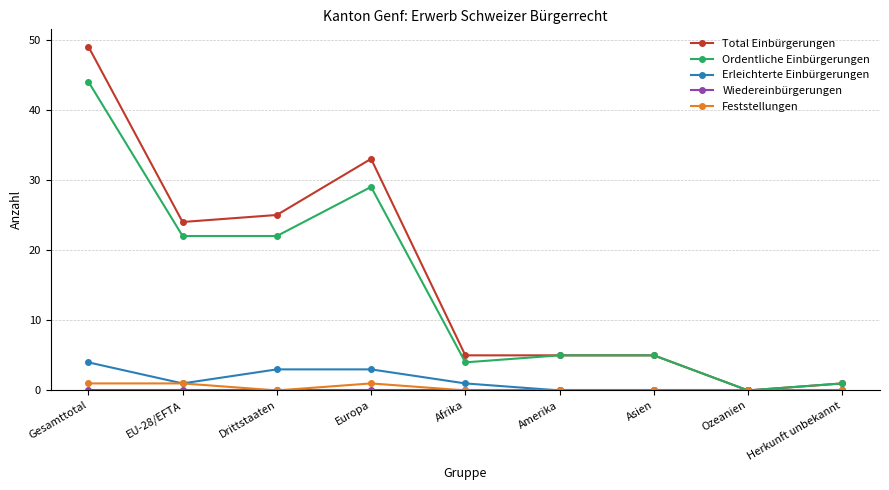

Which category has the highest value in the Ordentliche Einbürgerungen series?

Gesamttotal